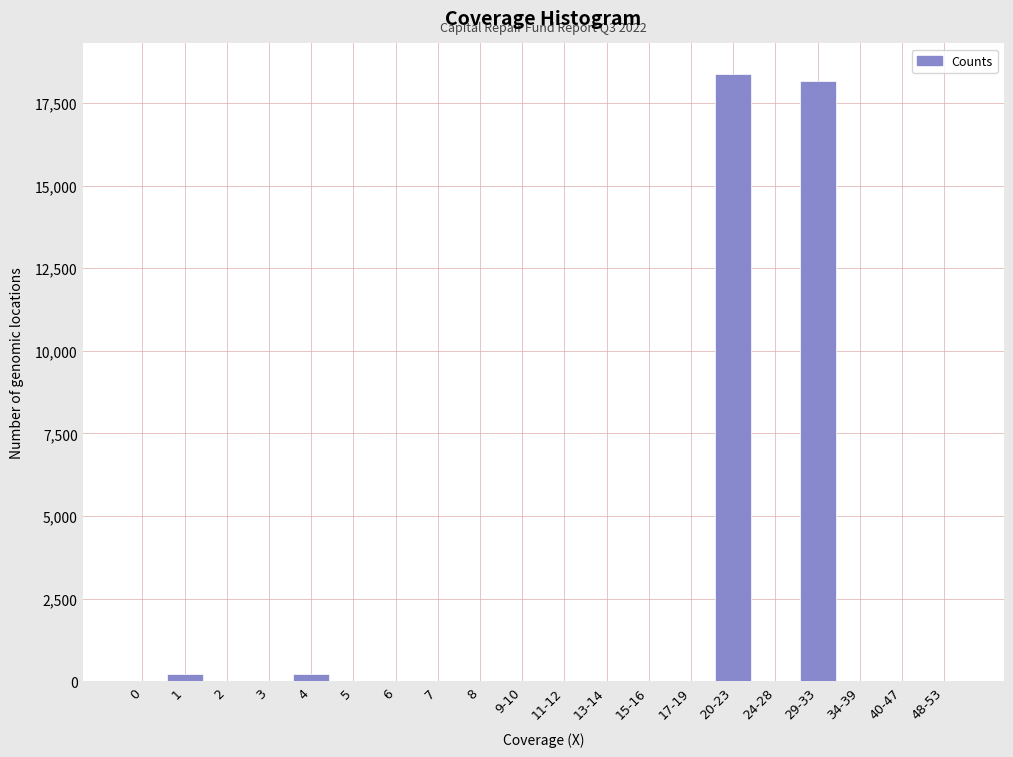

Reading left to right, extract all data points from this chart.

0=0	1=211	2=0	3=0	4=211	5=0	6=0	7=0	8=0	9-10=0	11-12=0	13-14=0	15-16=0	17-19=0	20-23=18378	24-28=0	29-33=18166	34-39=0	40-47=0	48-53=0